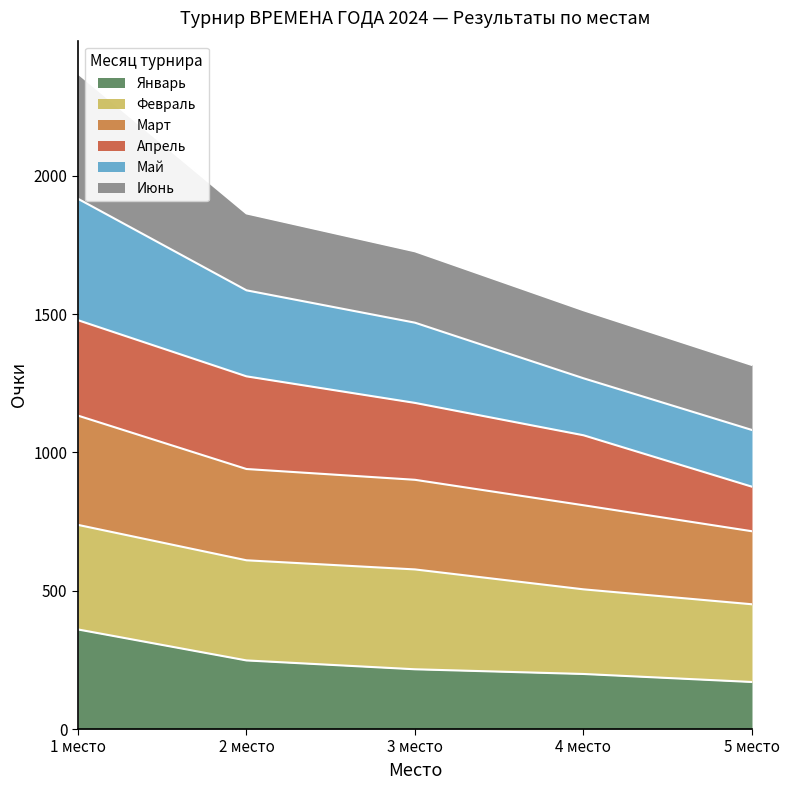

Where is Март nearest to the value 924?

2 место